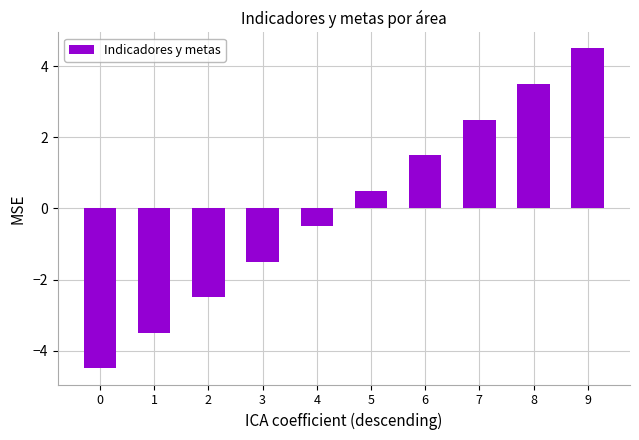

What is the minimum value shown in the chart?

-4.5